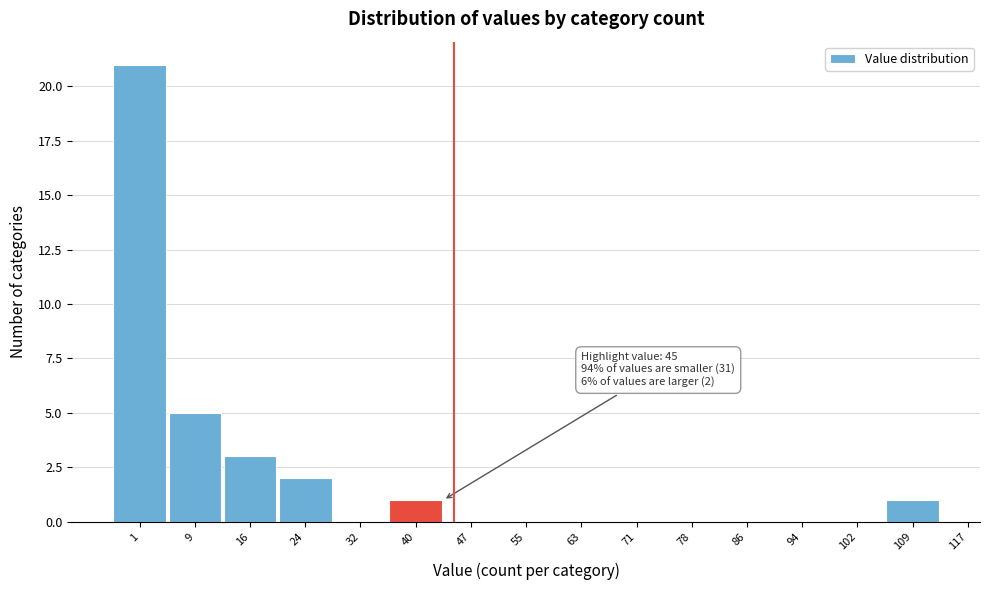

Reading left to right, what are all the values shown in this chart?

1=21	9=5	16=3	24=2	32=0	40=1	47=0	55=0	63=0	71=0	78=0	86=0	94=0	102=0	109=1